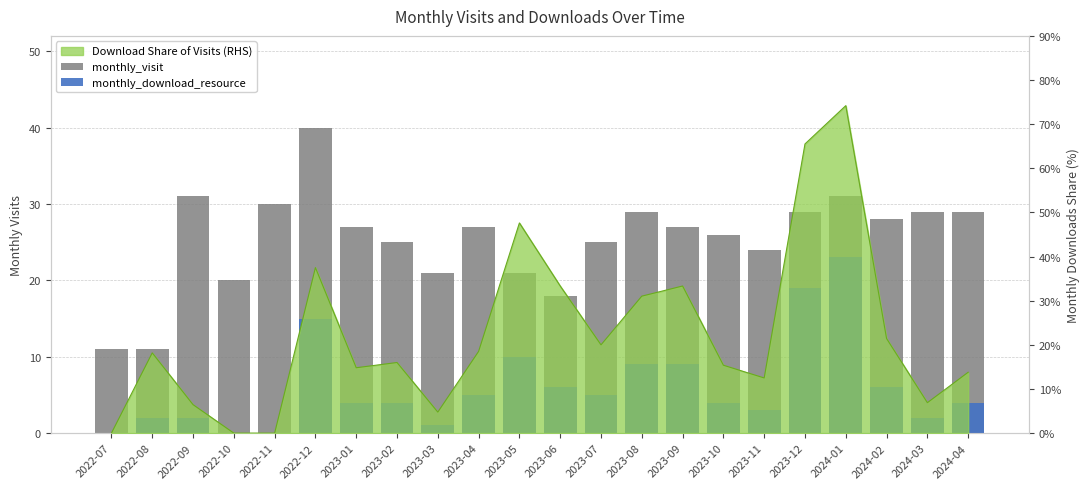

Is it true that monthly_download_resource equals 4 at 2023-06?

False